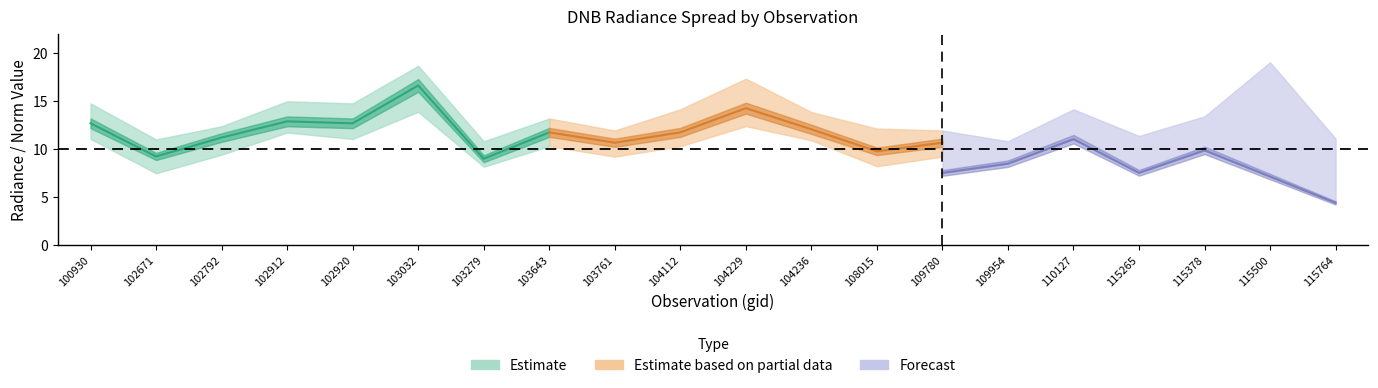

At how many categories does at least one series exceed 3?

20